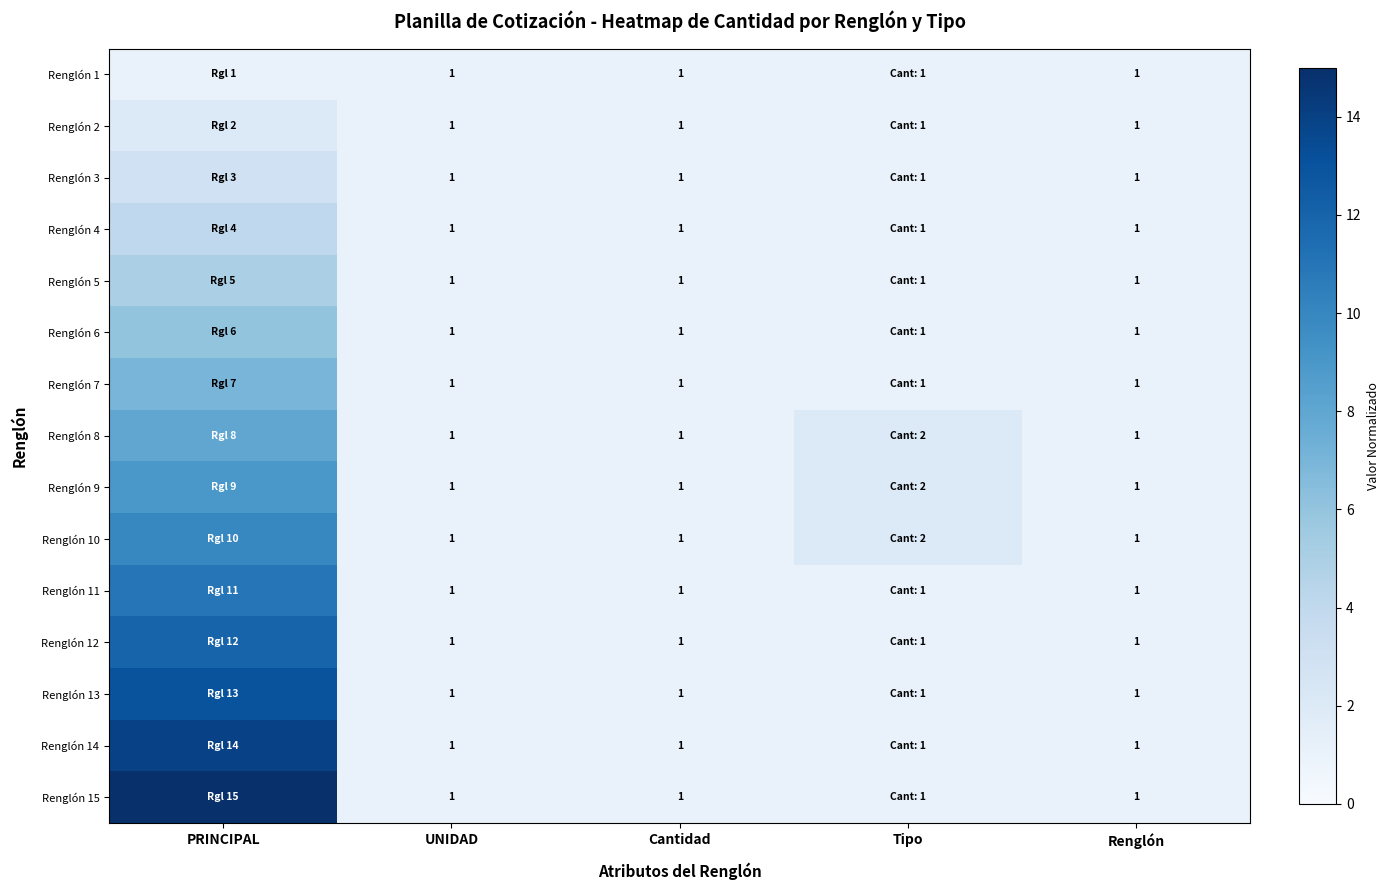

Is it true that Renglón 3 equals 0 at Renglón?

False